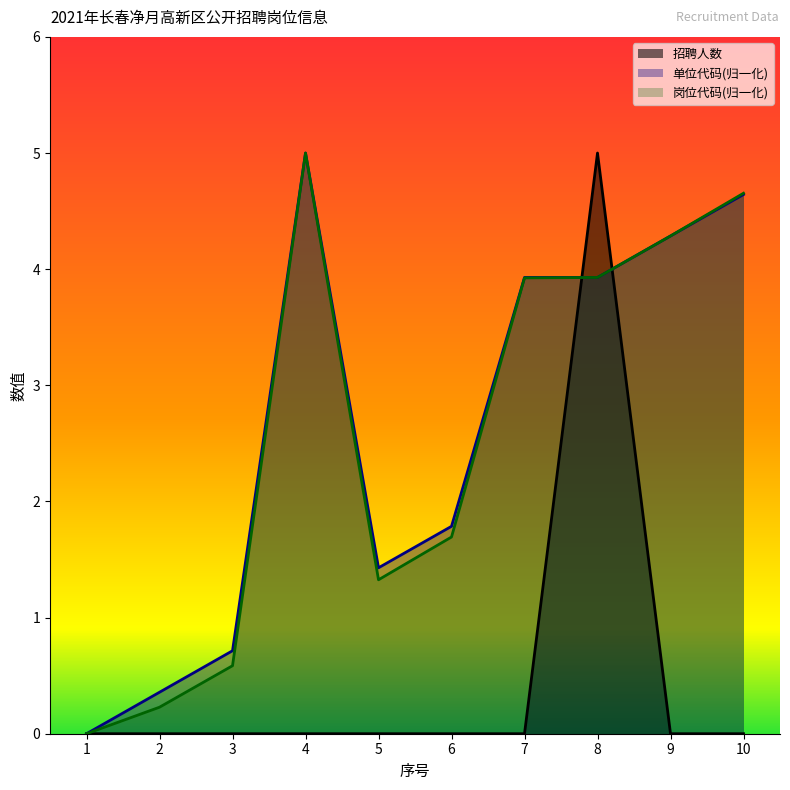

The 单位代码 series shows 1.2 at 7. True or false?

False